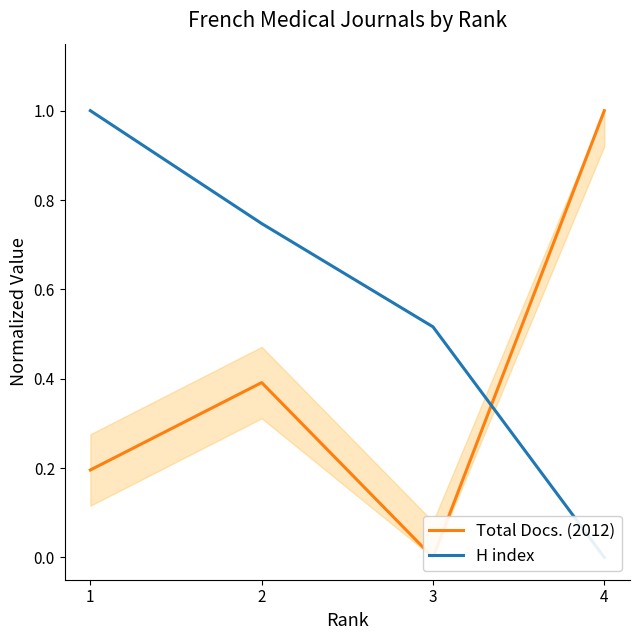

Reading right to left, what are all the values shown in this chart?

Total Docs. (2012): 4=1.0	3=0.0	2=0.4	1=0.2
H index: 4=0.0	3=0.5	2=0.7	1=1.0